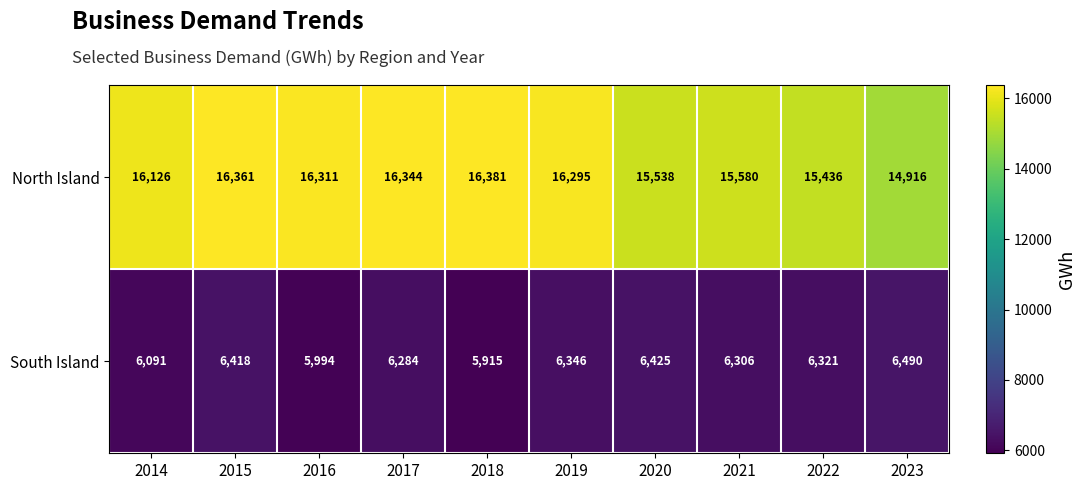

Is it true that North Island equals 16311 at 2016?

True